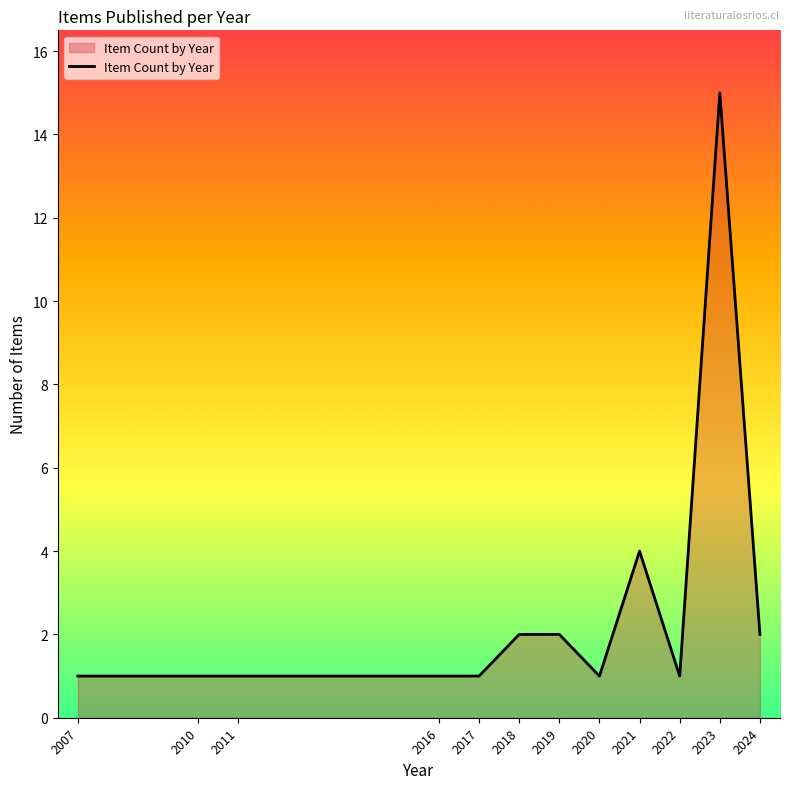

What is the maximum value shown in the chart?

15